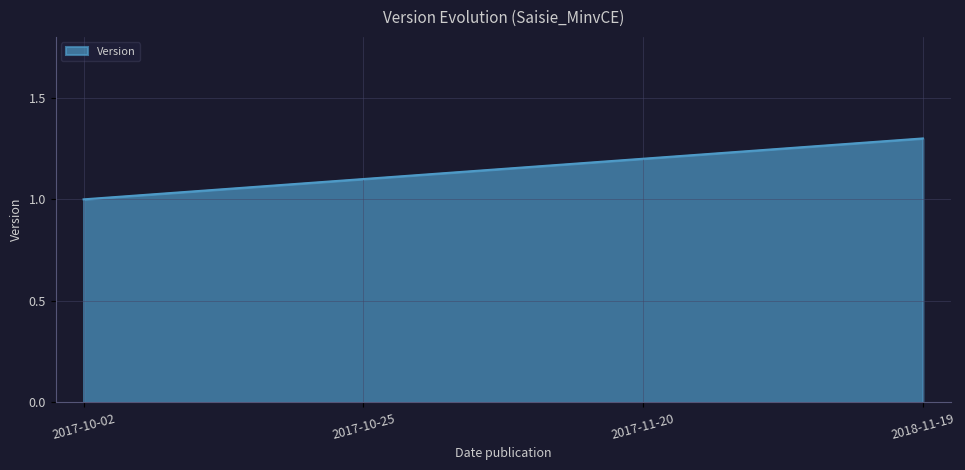

Reading left to right, list all the values displayed in this chart.

2017-10-02=1.0	2017-10-25=1.1	2017-11-20=1.2	2018-11-19=1.3